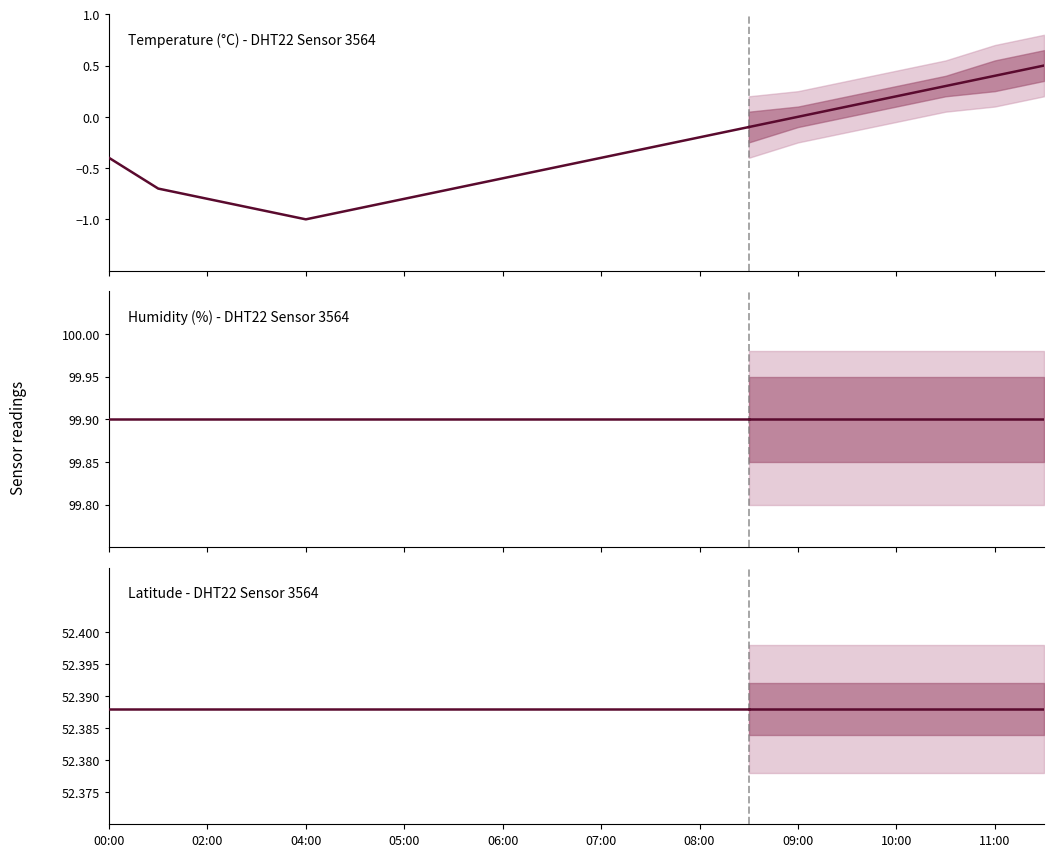

What is the sum of the Humidity (%) - DHT22 Sensor 3564 values at 11 and 07:00?

199.8